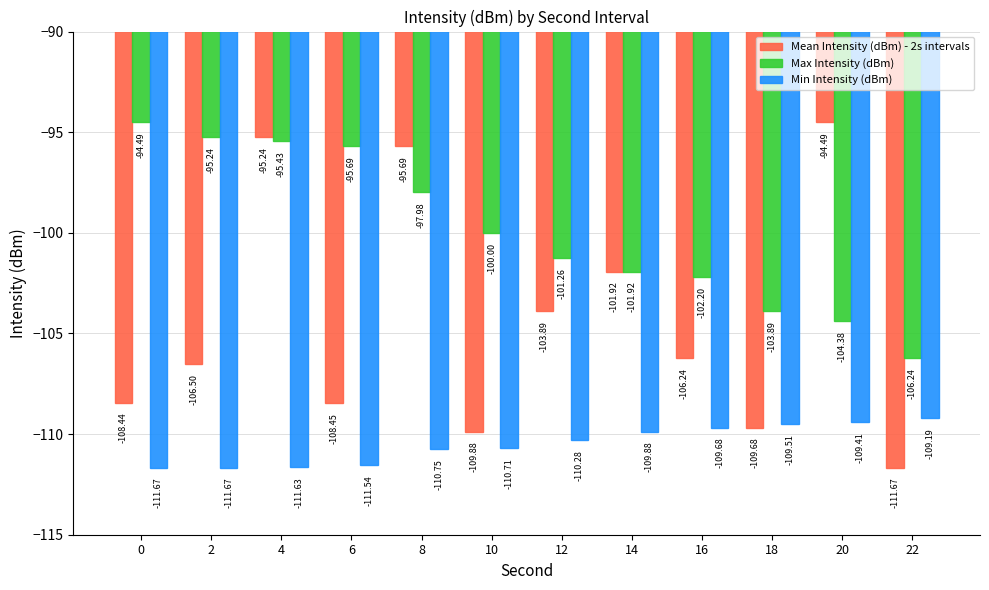

Where is Max Intensity (dBm) nearest to the value -100?

10